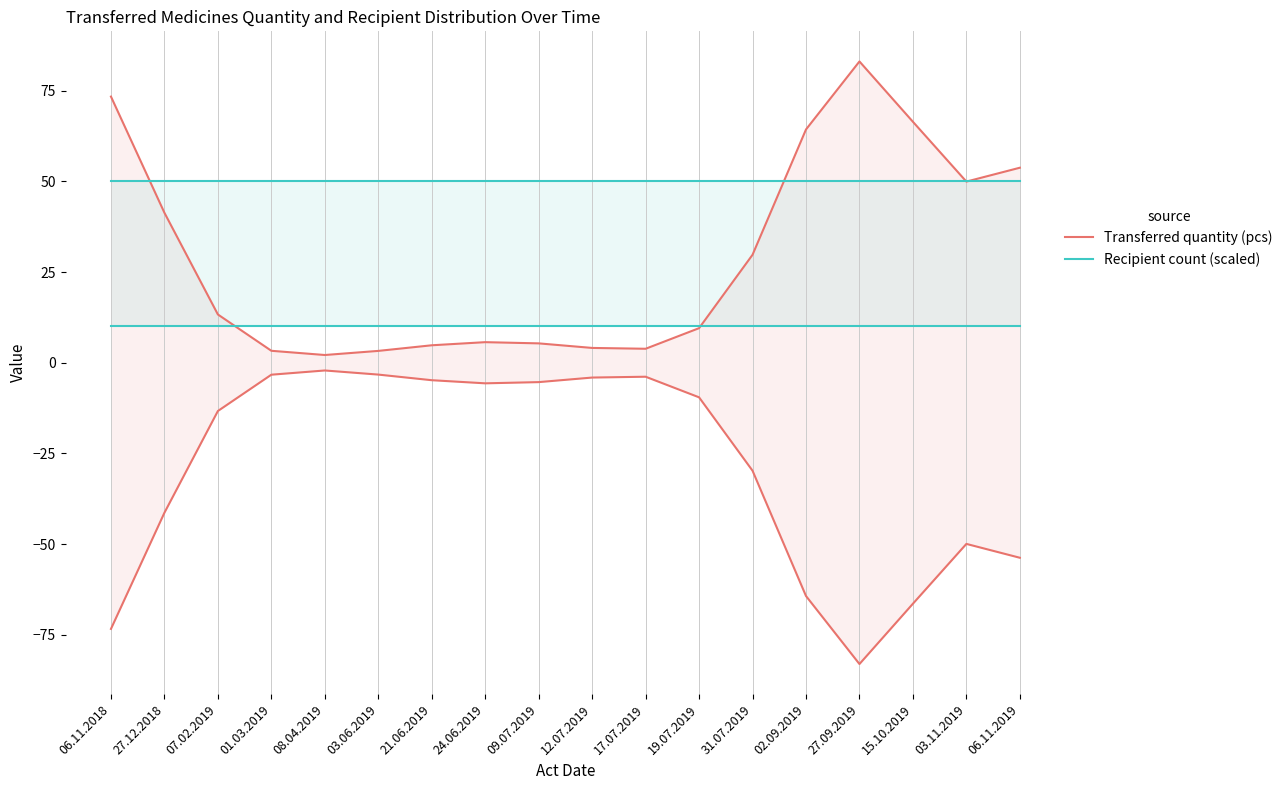

Reading left to right, what are all the values shown in this chart?

Transferred quantity (pcs): 73.3	41.3	13.3	3.3	2.1	3.3	4.8	5.7	5.3	4.1	3.9	9.5	29.7	64.3	83.0	66.4	49.9	53.7
Recipient count (scaled): 50.0	50.0	50.0	50.0	50.0	50.0	50.0	50.0	50.0	50.0	50.0	50.0	50.0	50.0	50.0	50.0	50.0	50.0